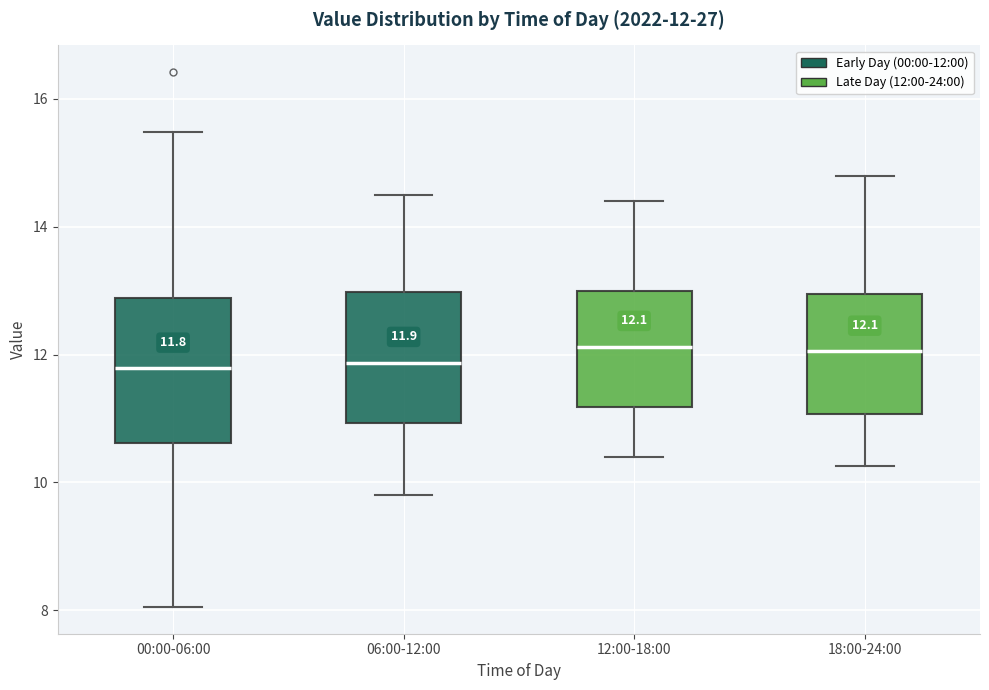

Comparing the boxes themselves (not the whiskers), which one is the tallest?

00:00-06:00